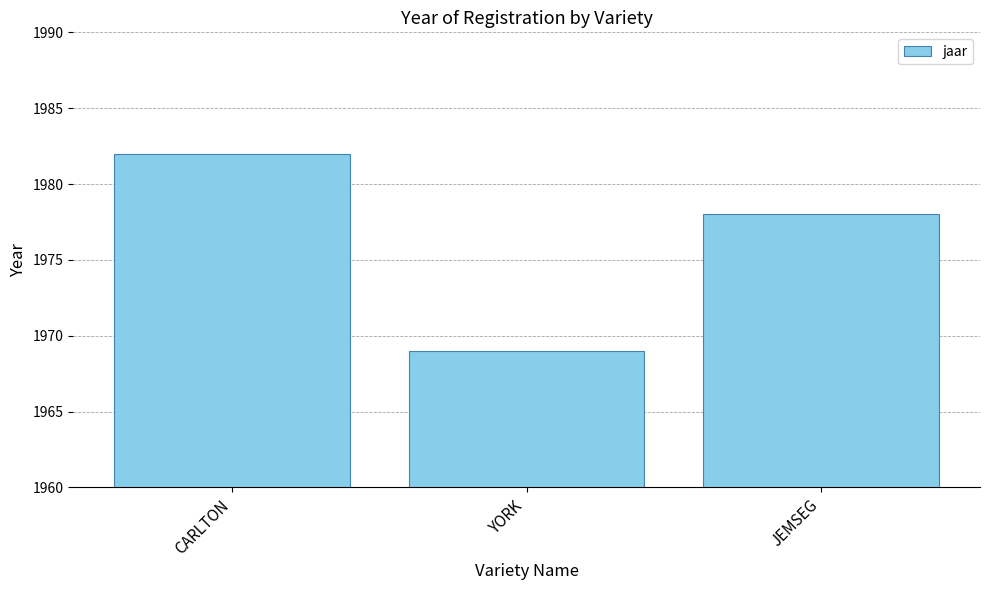

How many categories are shown in the chart?

3